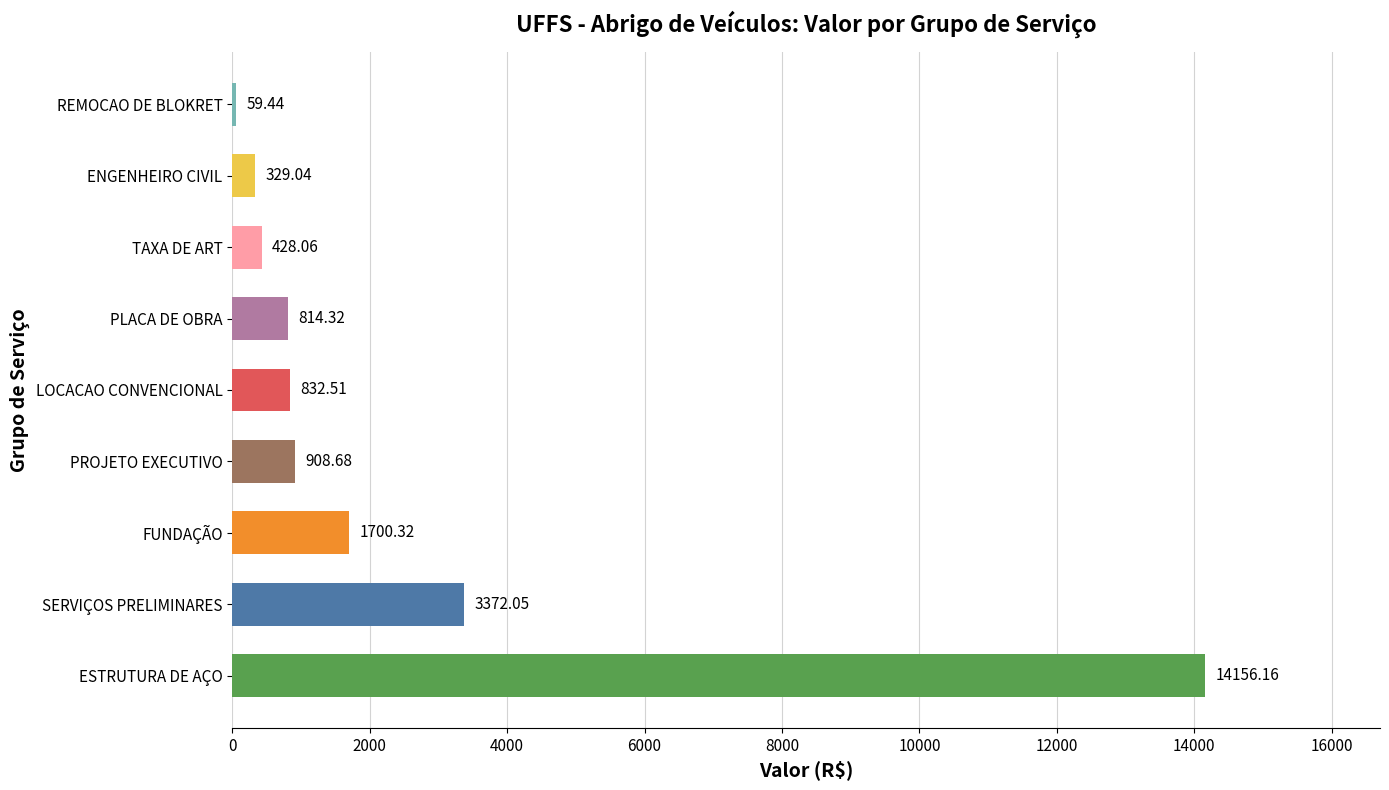

What is the change in value from LOCACAO CONVENCIONAL to REMOCAO DE BLOKRET?

-773.1